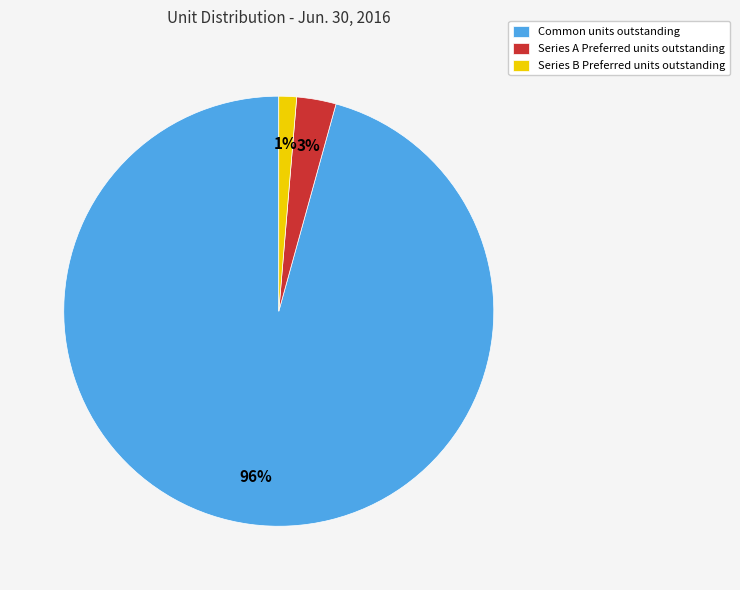

Combined, do Series A Preferred units outstanding and Common units outstanding account for over 50%?

Yes